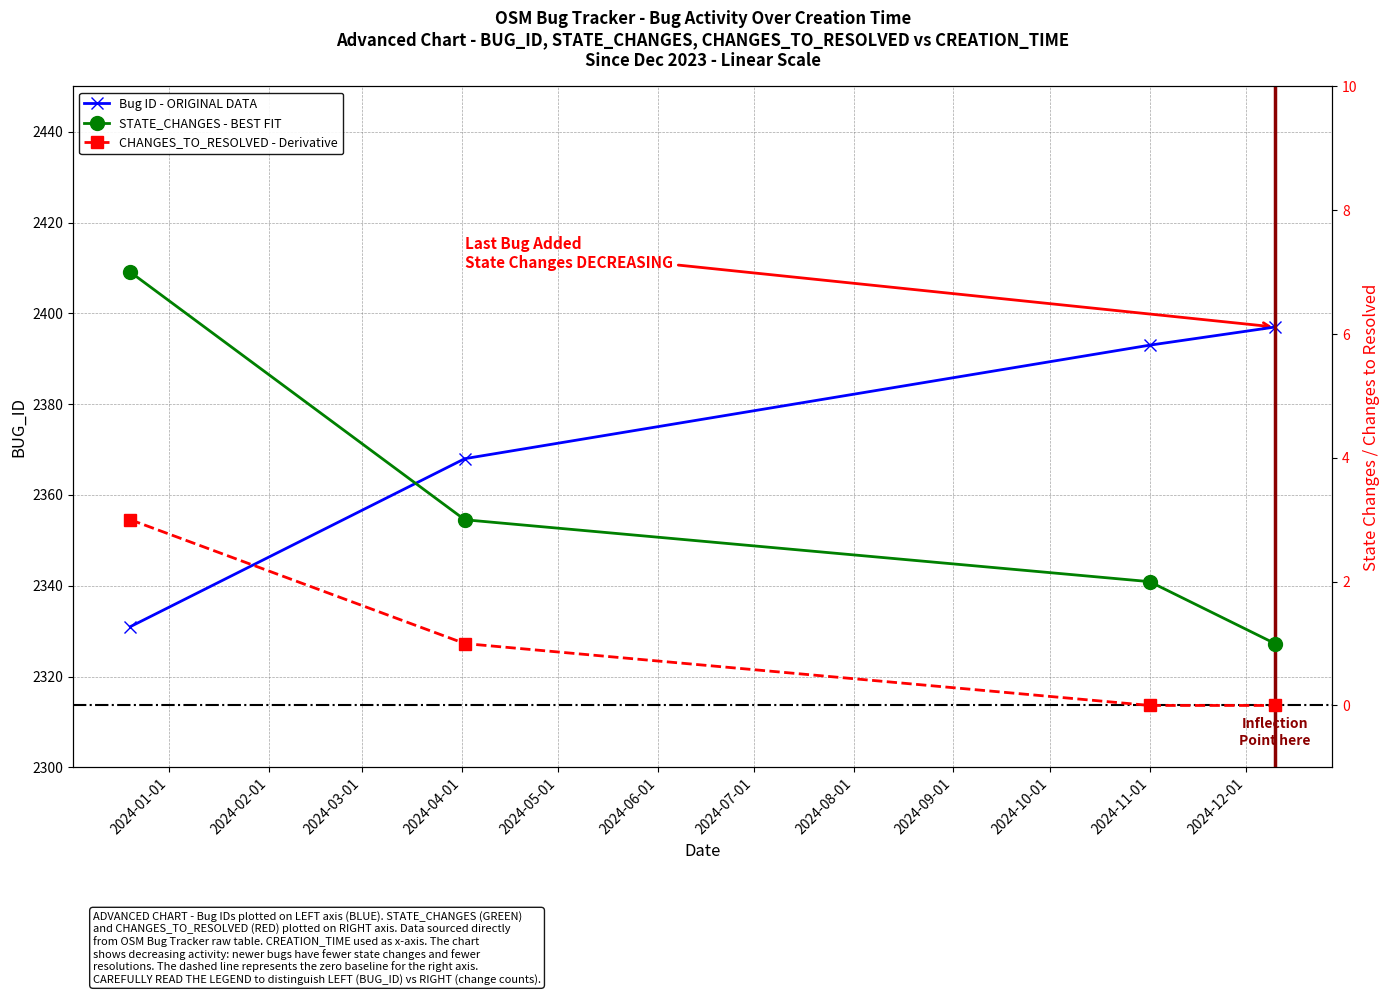

True or false: STATE_CHANGES has a value of 0 at 2024-12-10.

False